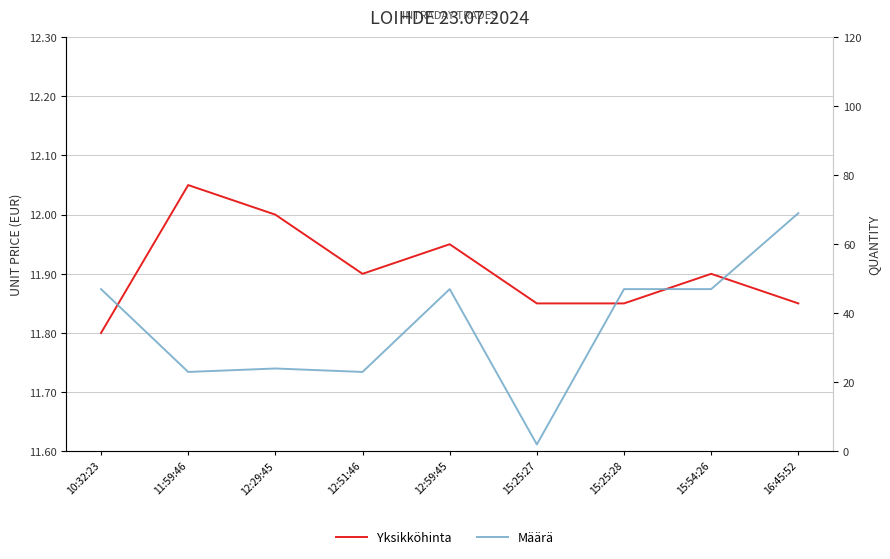

At 15:54:26, list the series in order from smallest to largest.

Yksikköhinta, Määrä